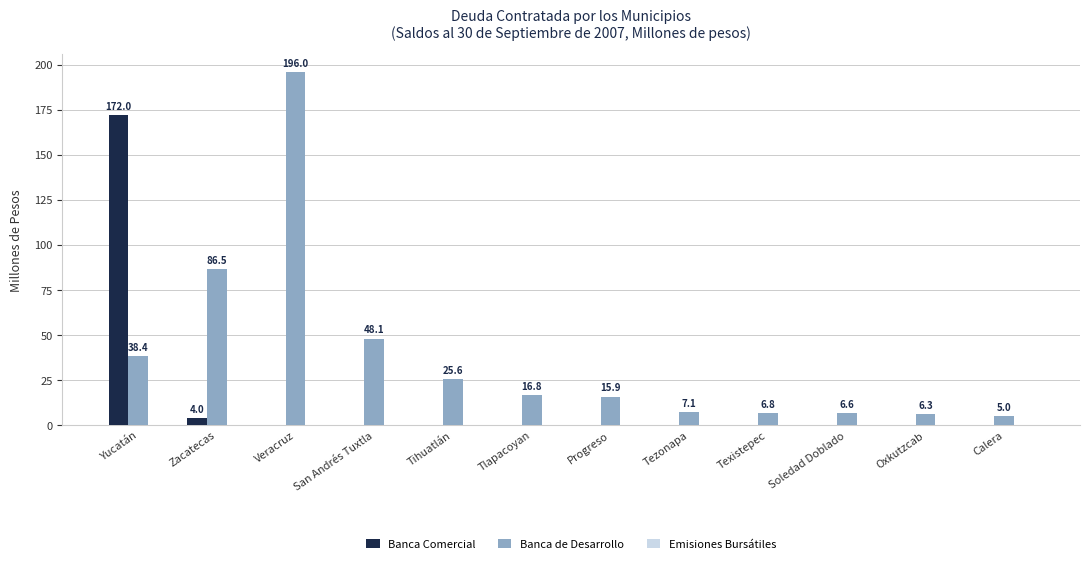

Are the bars horizontal?

No